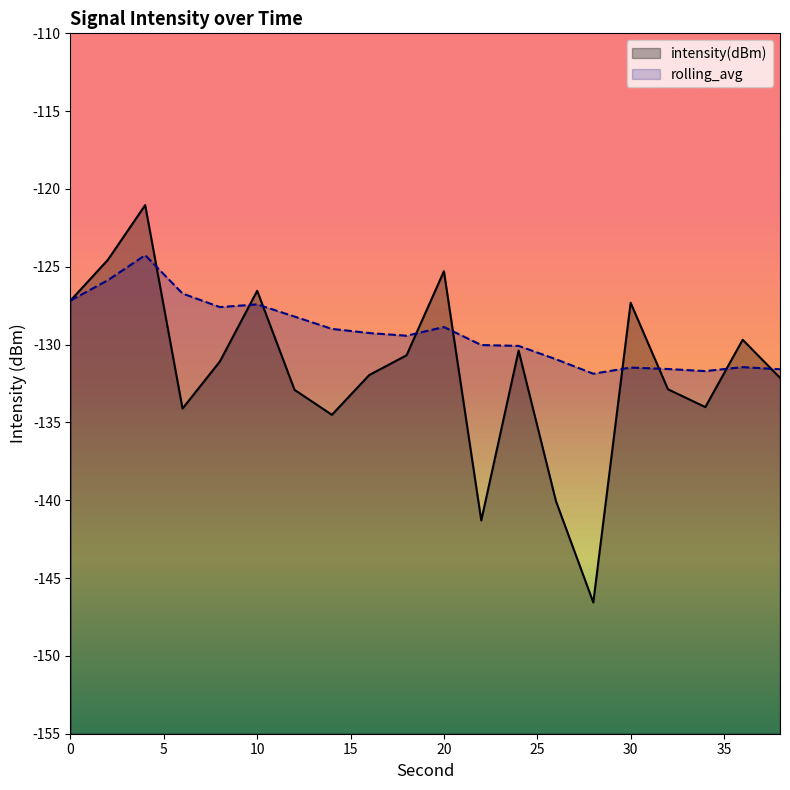

Which series has the largest range (max minus min)?

intensity(dBm)